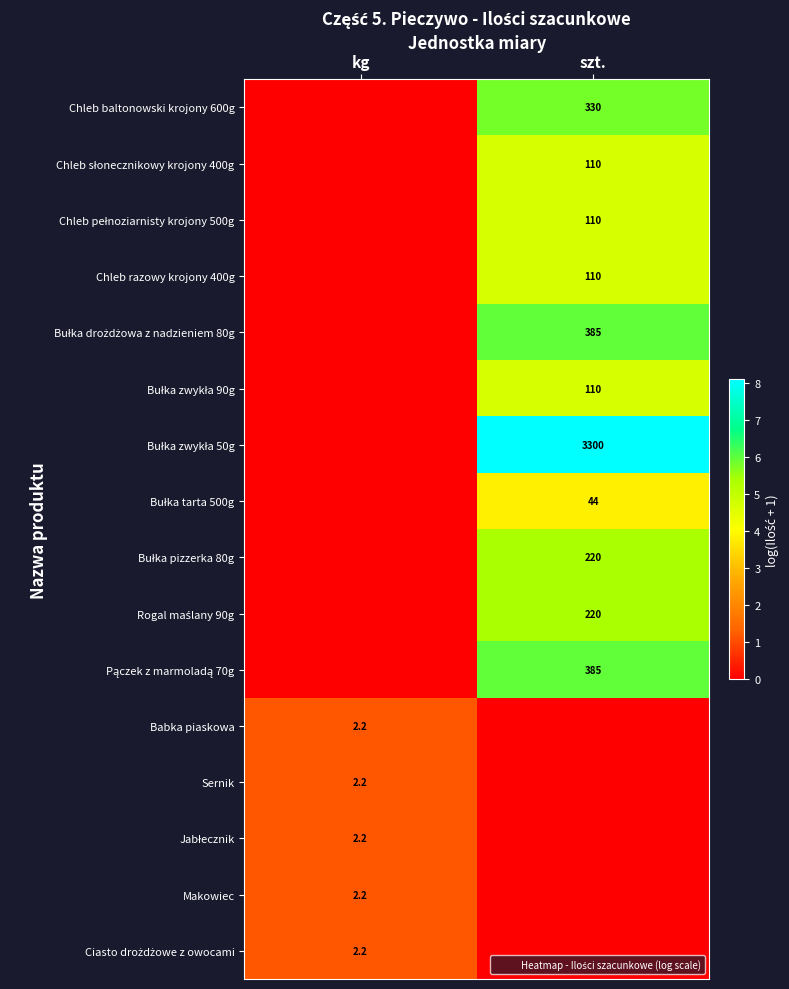

Which series changed the most between kg and szt.?

row_6